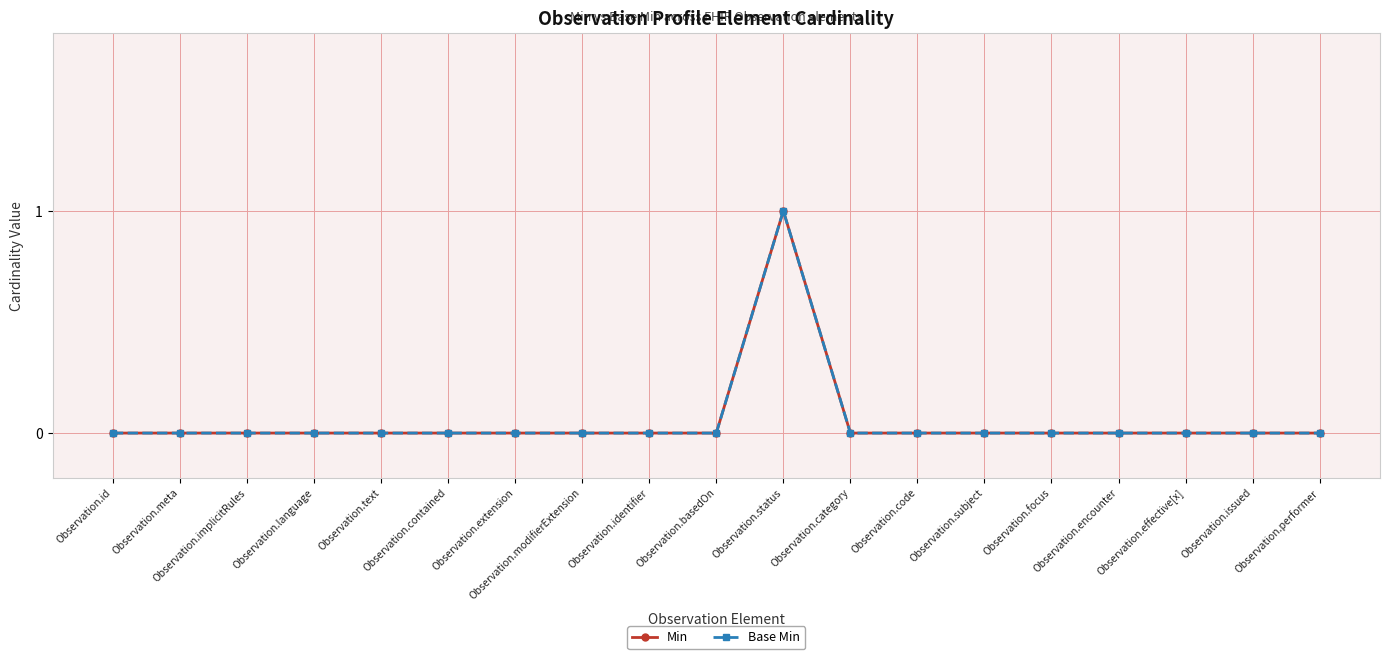

Does the chart display data point markers on the line(s)?

Yes